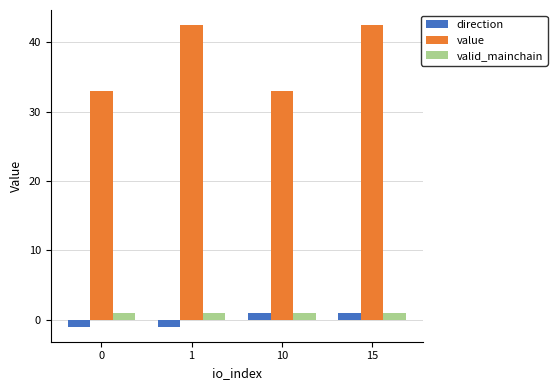

What is the total value across all series at 1?

42.5